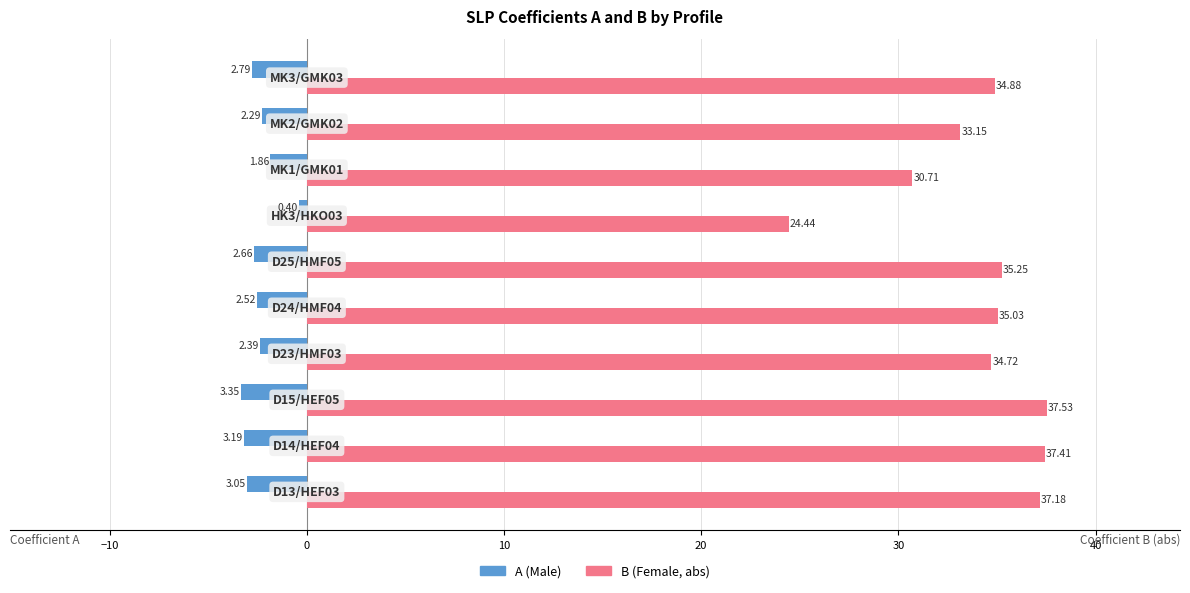

How many values in the B (Female, abs) series exceed 35?

5